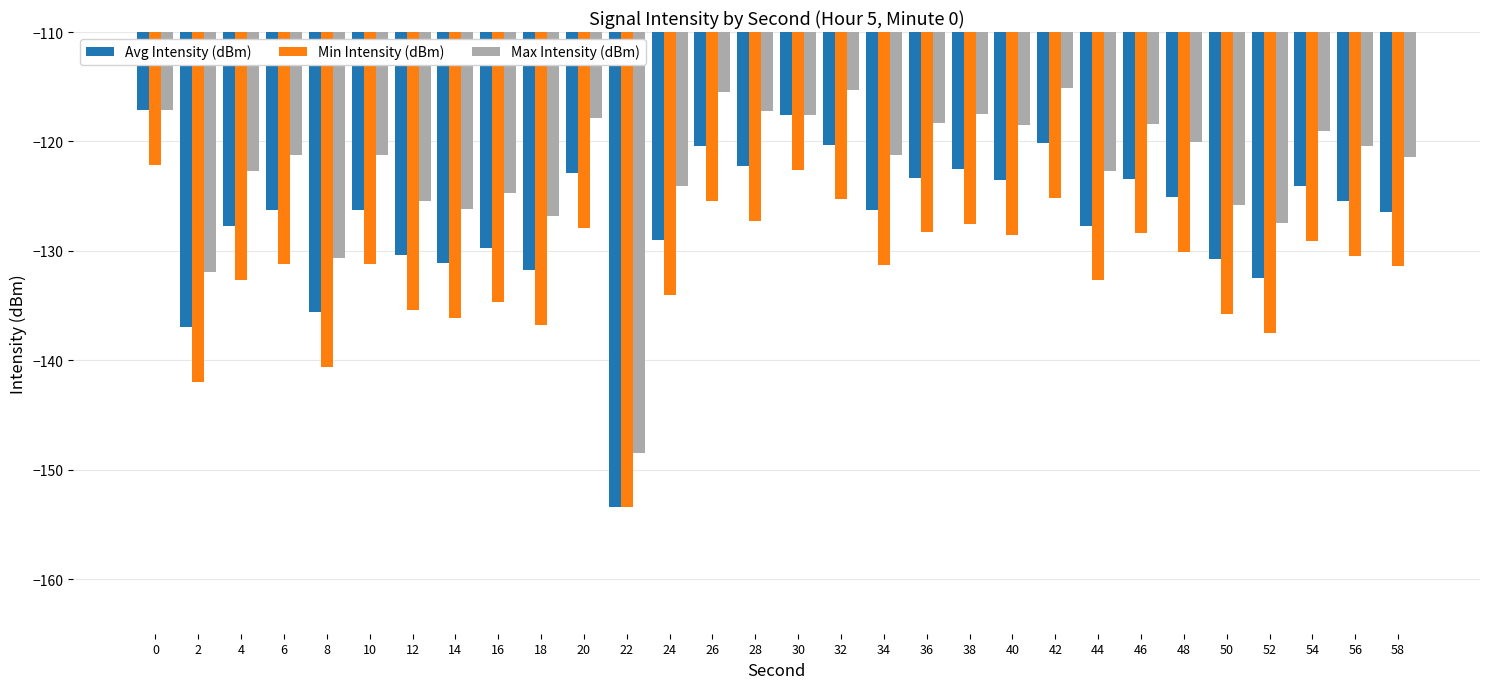

How many groups of bars are there?

30